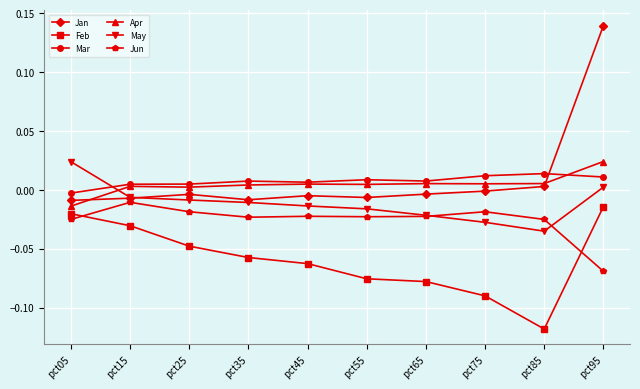

Which category has the highest value in the Feb series?

pct95